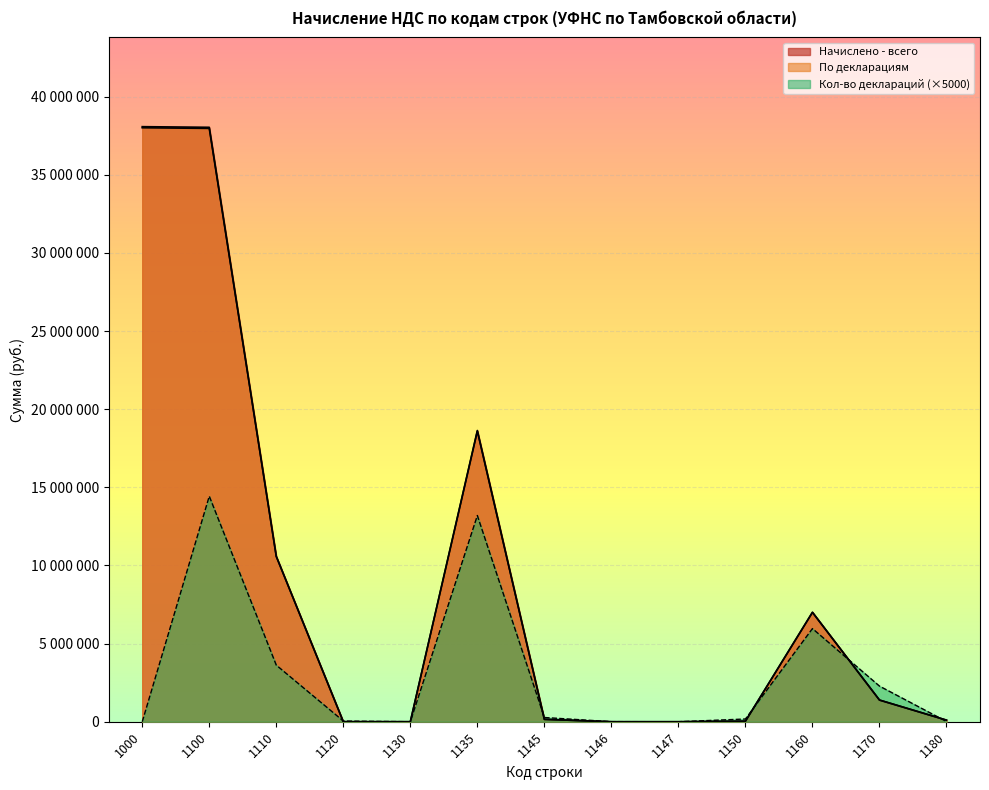

Where is the first local maximum for Кол-во деклараций?

1100